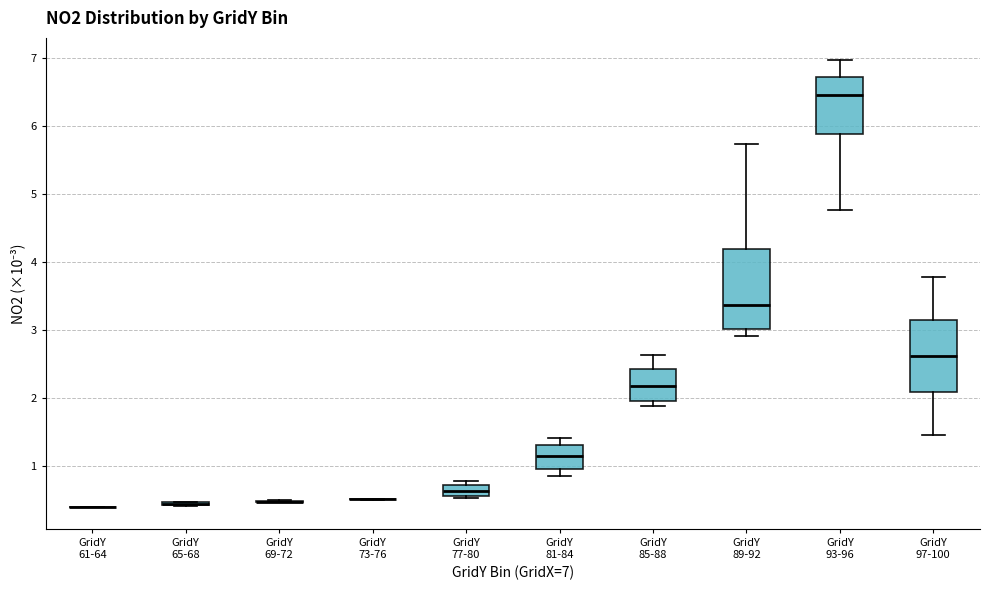

Comparing the boxes themselves (not the whiskers), which one is the tallest?

GridY 89-92